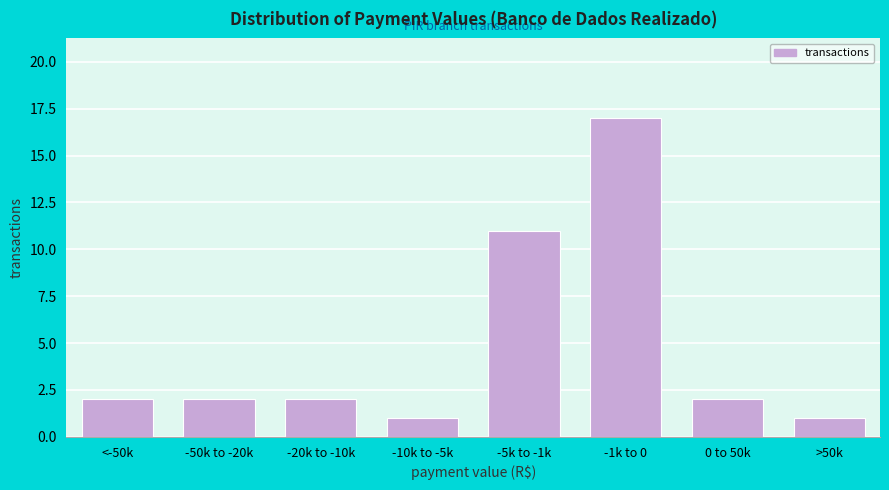

Reading right to left, transcribe all the data shown in this chart.

>50k=1	0 to 50k=2	-1k to 0=17	-5k to -1k=11	-10k to -5k=1	-20k to -10k=2	-50k to -20k=2	<-50k=2